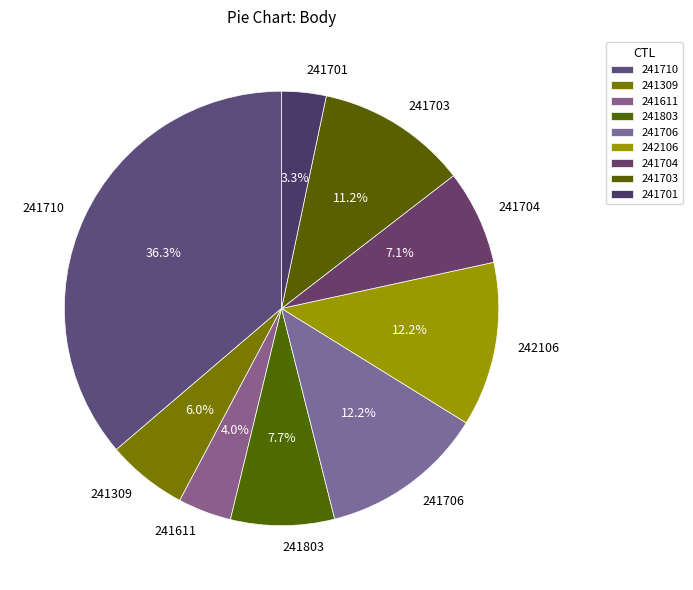

Approximately how many times larger is the value at 241704 compared to 241611?

1.8